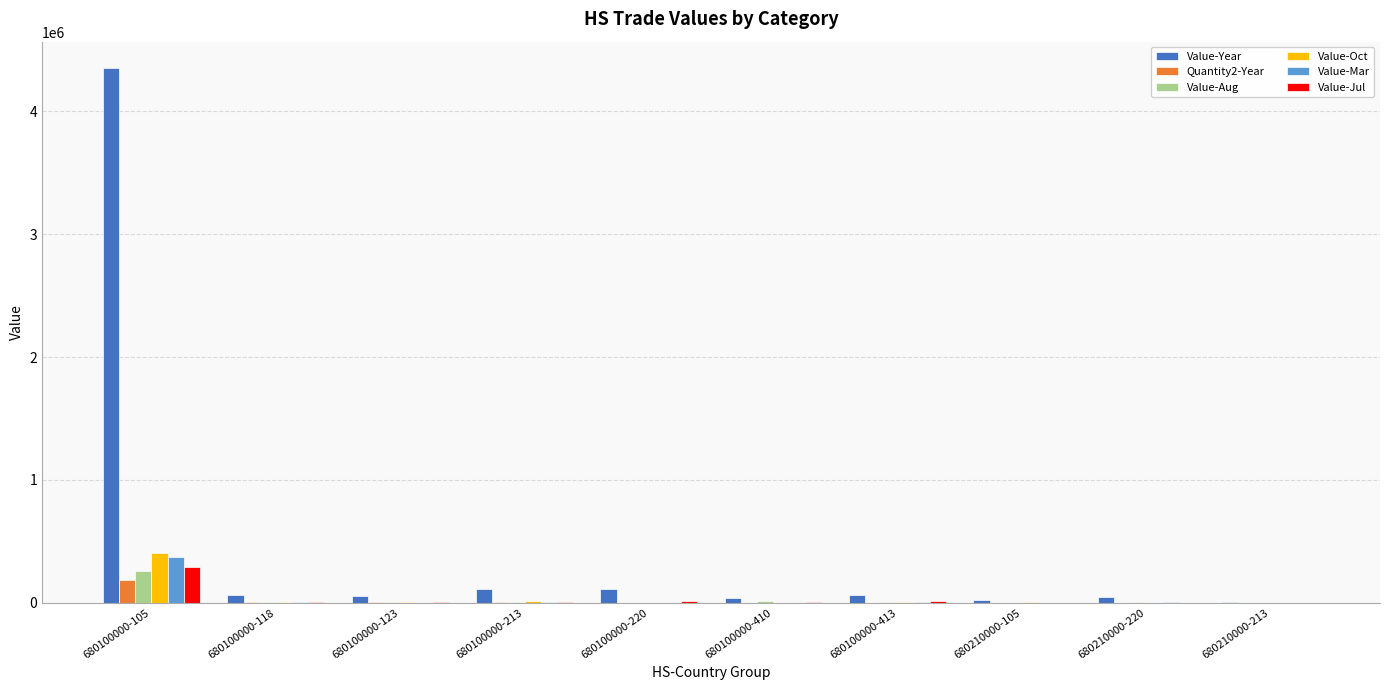

Which series has the largest total across all categories?

Value-Year